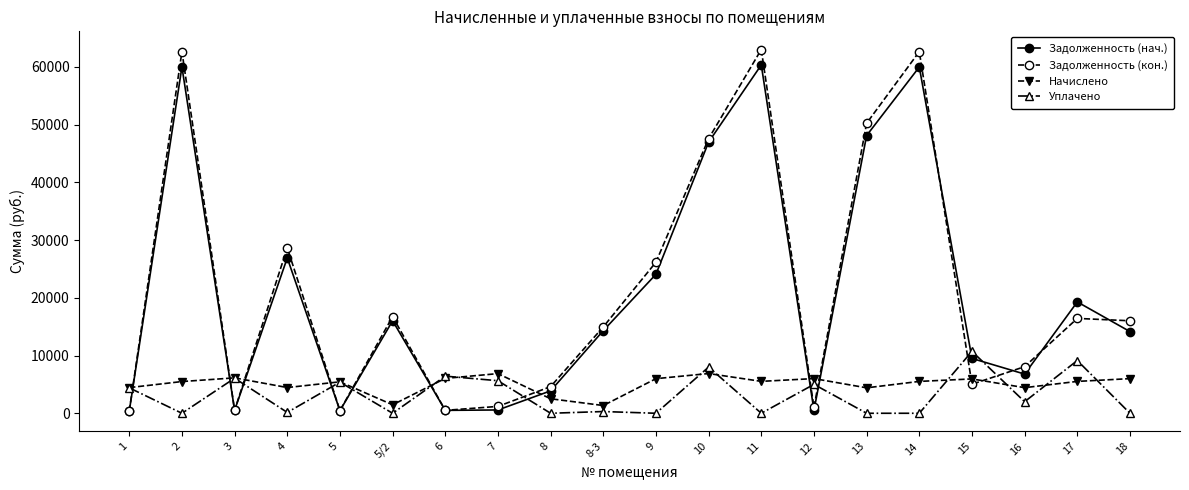

What is the highest value of the Начислено series?

6881.8